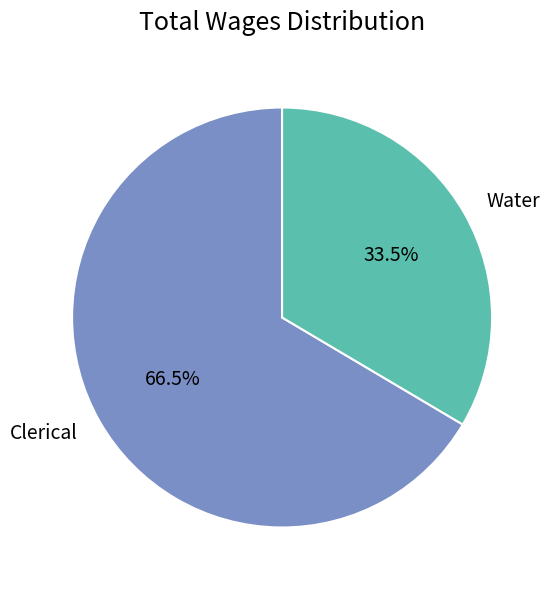

How many slices are in this pie chart?

2